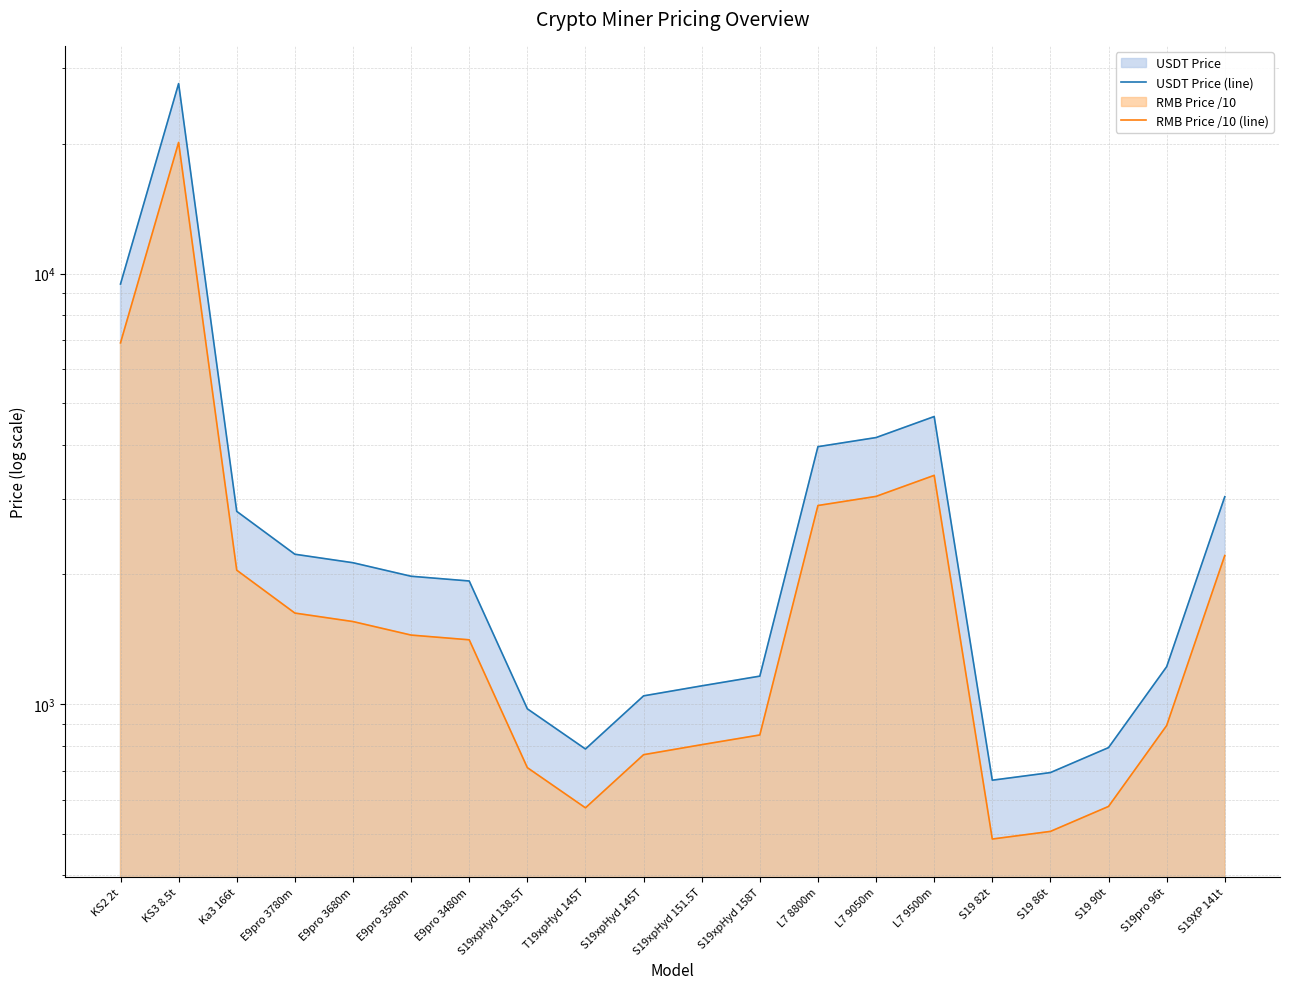

What is the difference between the second highest and second lowest values in the USDT Price (line) series?

8765.4